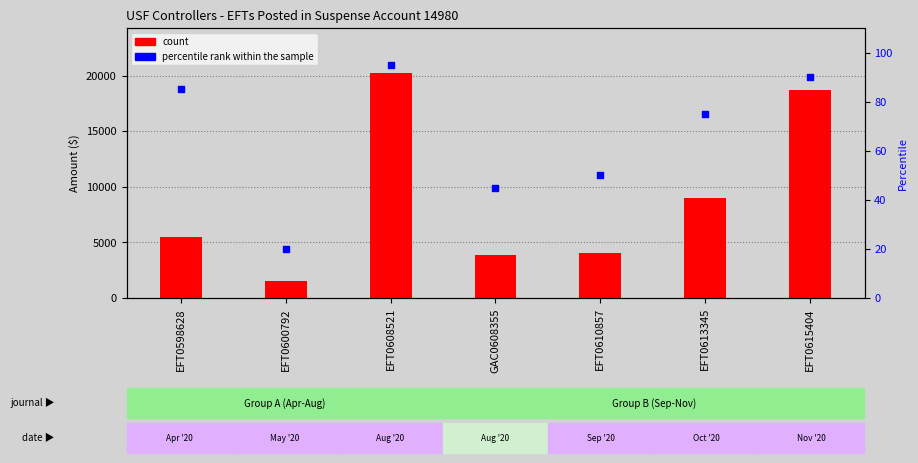

What is the total value across all series at EFT0600792?

1506.7